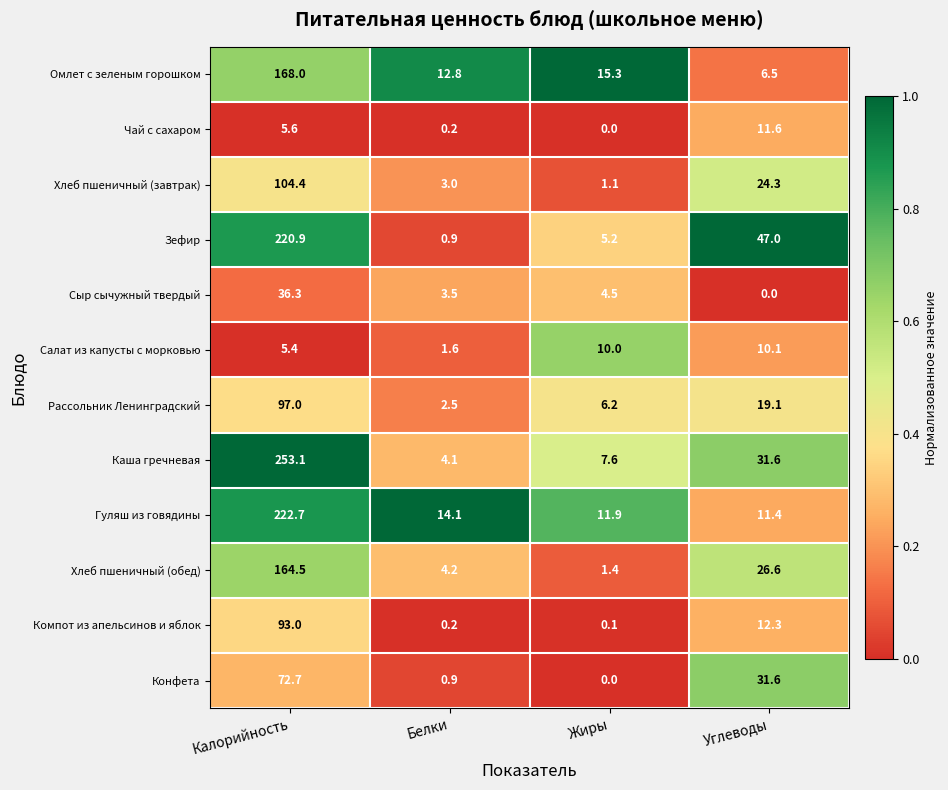

What is the sum of all Конфета values?

105.2